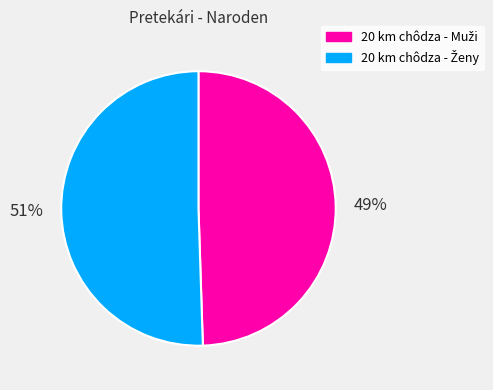

To the nearest percent, what is the average slice percentage?

50%